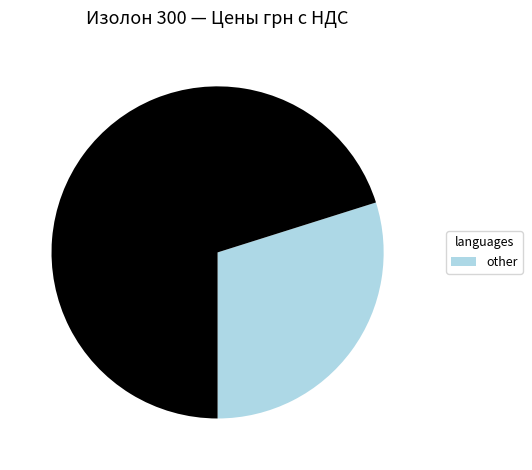

Does any single category account for the majority?

Yes